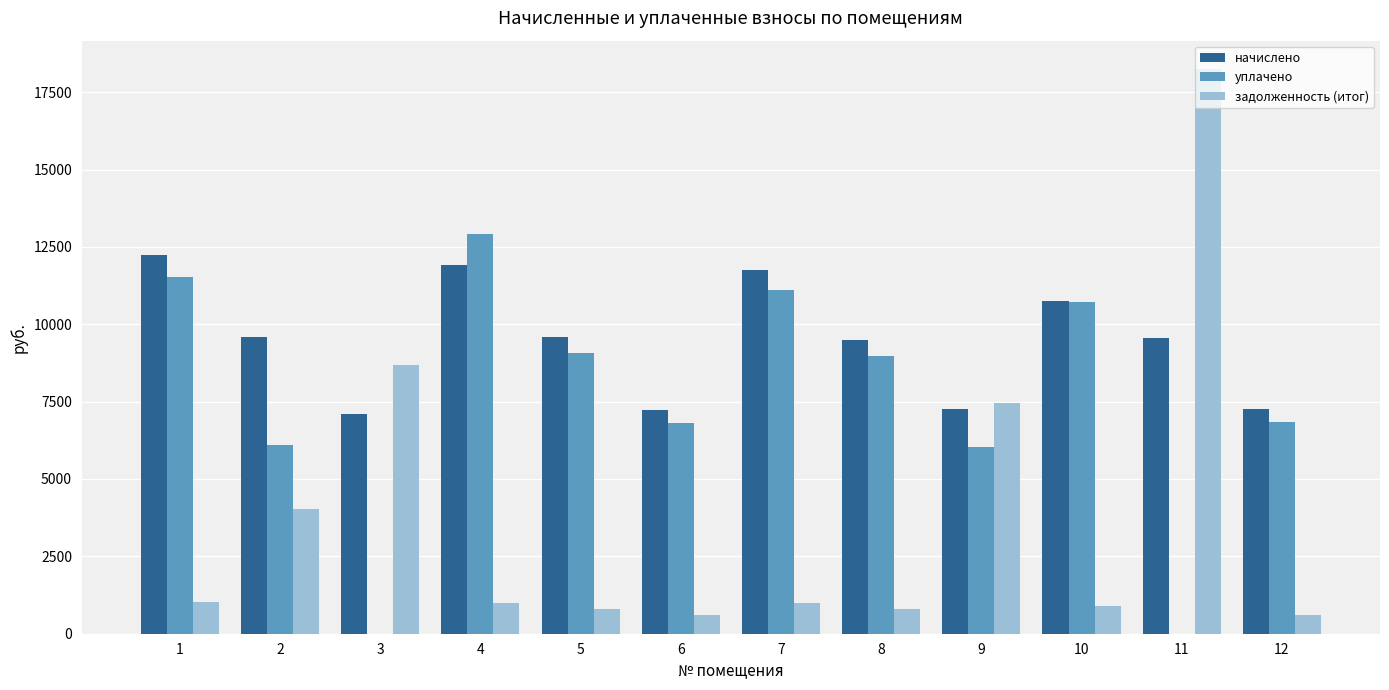

The value of начислено at 10 is 10738.6. True or false?

True